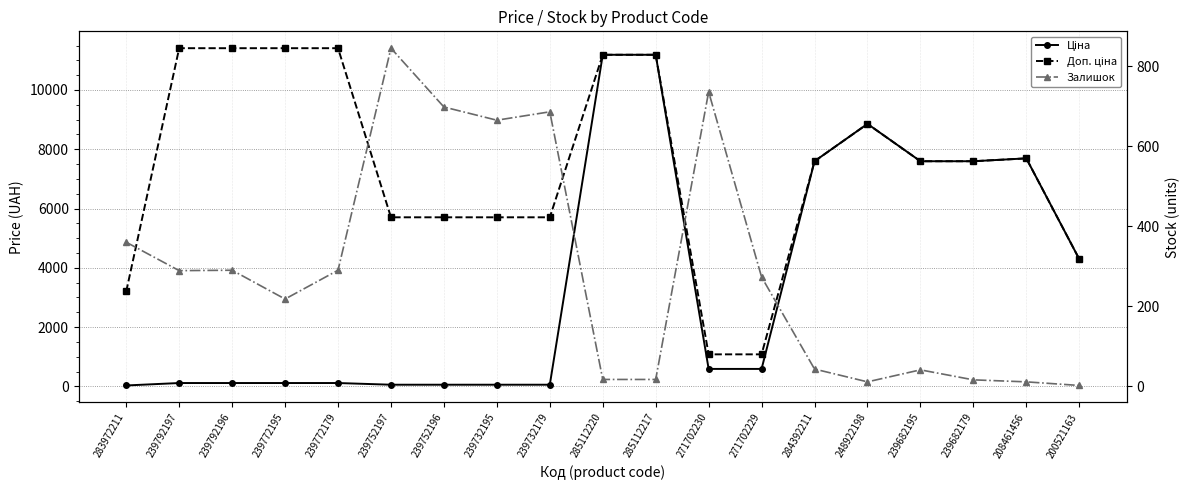

True or false: Доп. ціна and Залишок cross at least once.

False